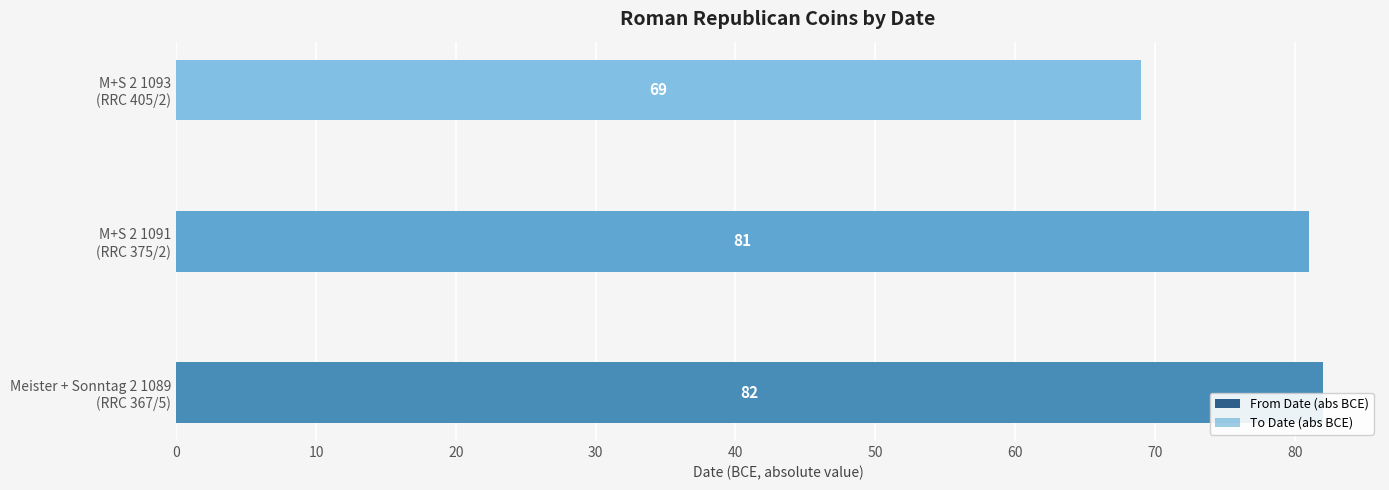

What is the value of the From Date (abs BCE) bar at the 3rd from the left?

69